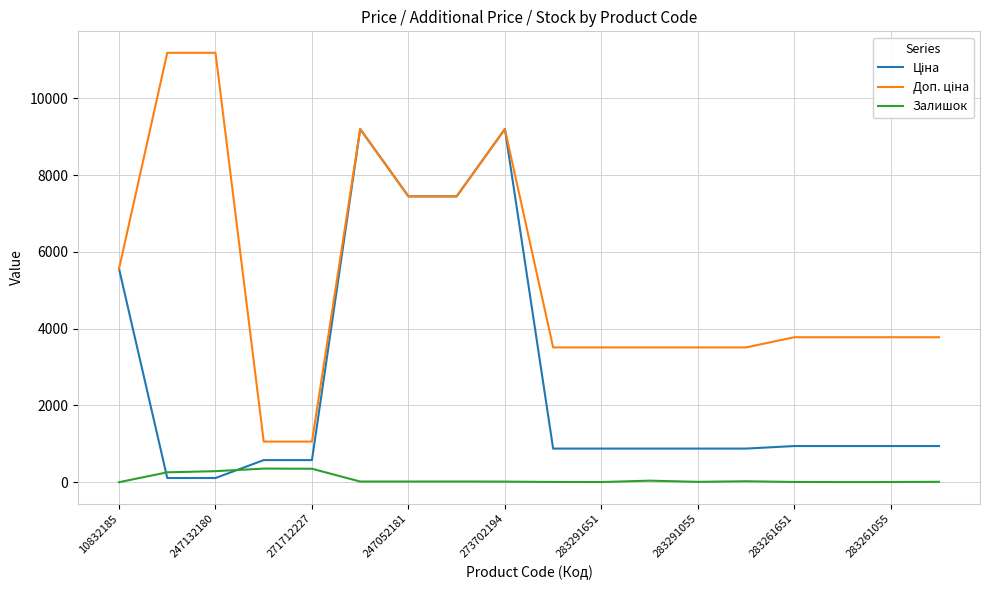

How many lines are shown in the chart?

3